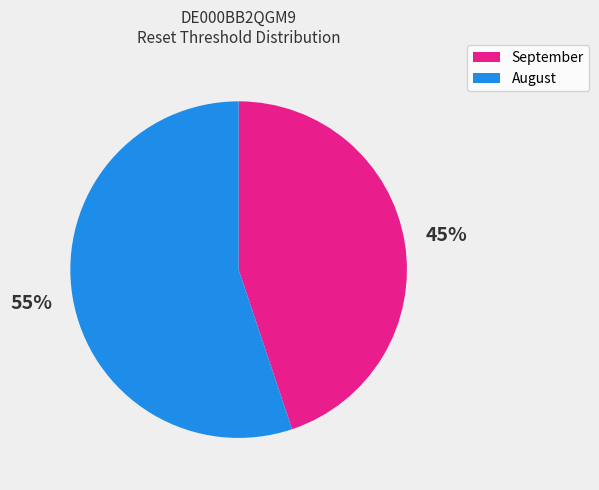

To the nearest percent, what is the difference between the largest and smallest slice percentages?

10%